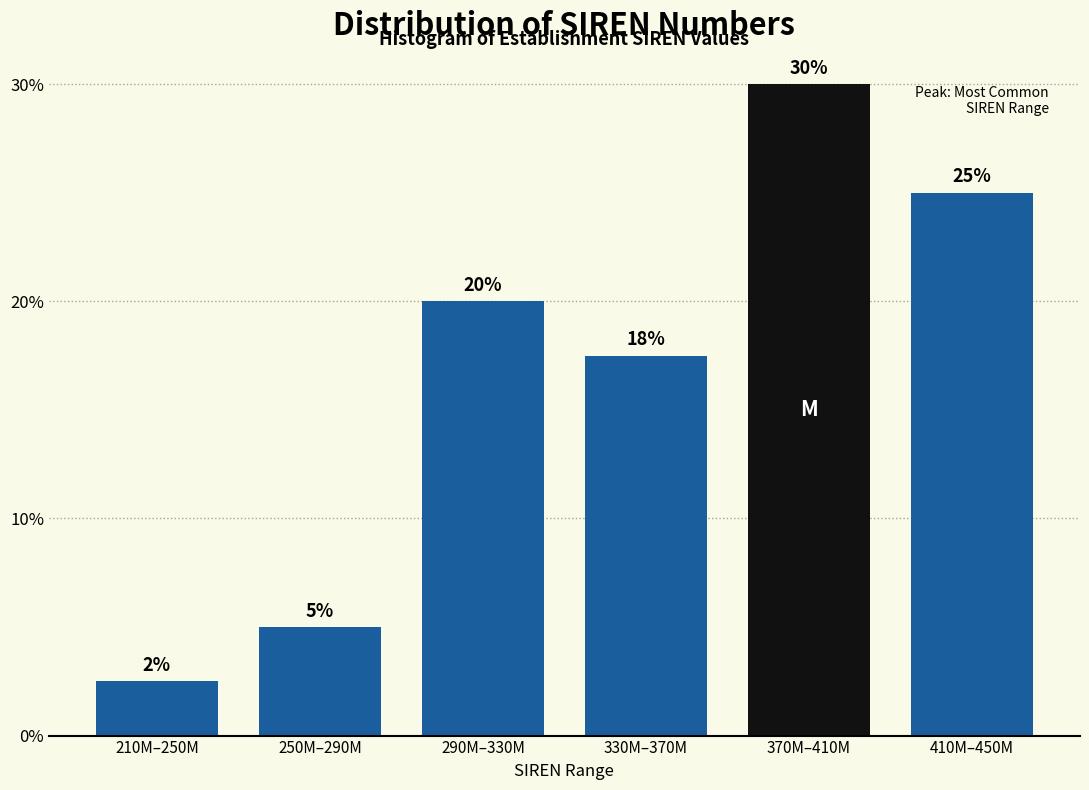

What is the sum of the values at 330M–370M and 210M–250M?

20.0